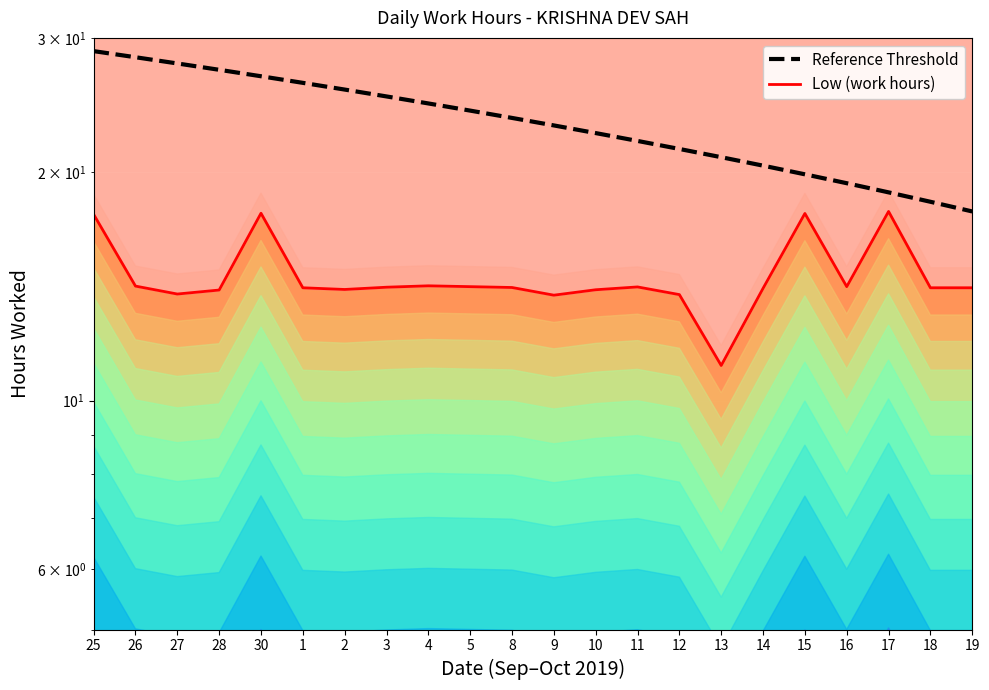

Which series has the largest total across all categories?

Reference Threshold